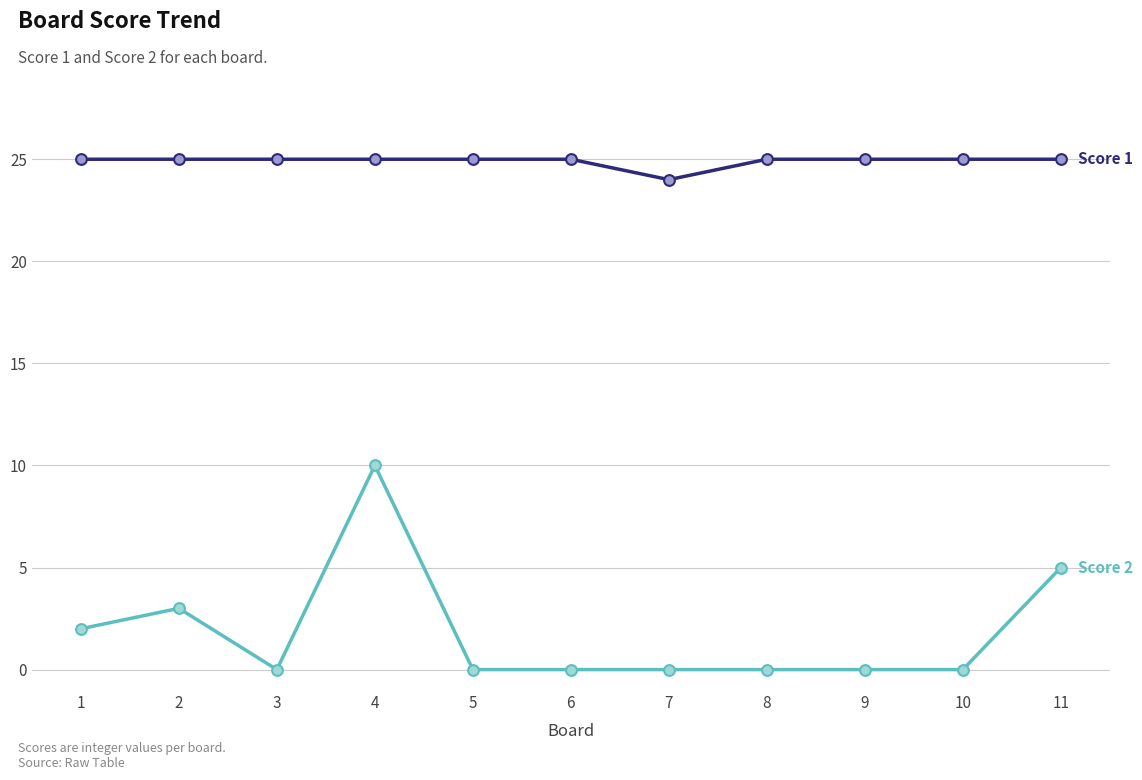

What is the spread (max minus min) of values at 11?

20